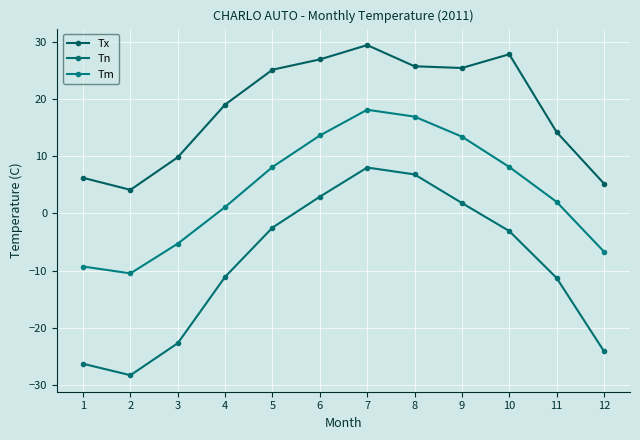

At which label does Tm reach its minimum?

2